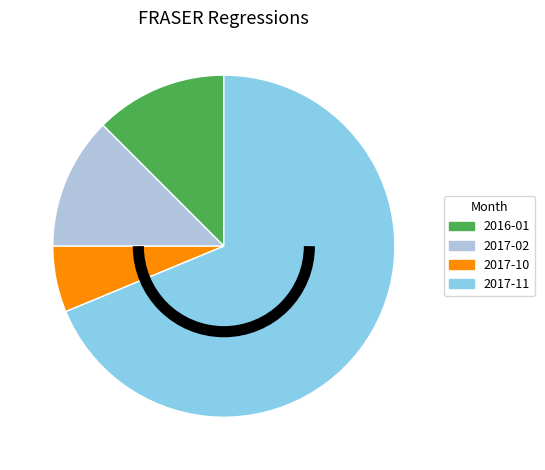

Combined, do 2017-11 and 2017-10 account for over 50%?

Yes